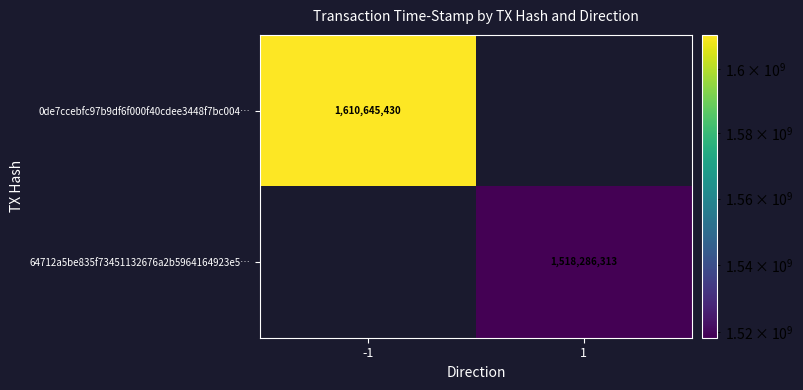

The 64712a5be835f73451132676a2b5964164923e5… series shows 2553613705 at 1. True or false?

False